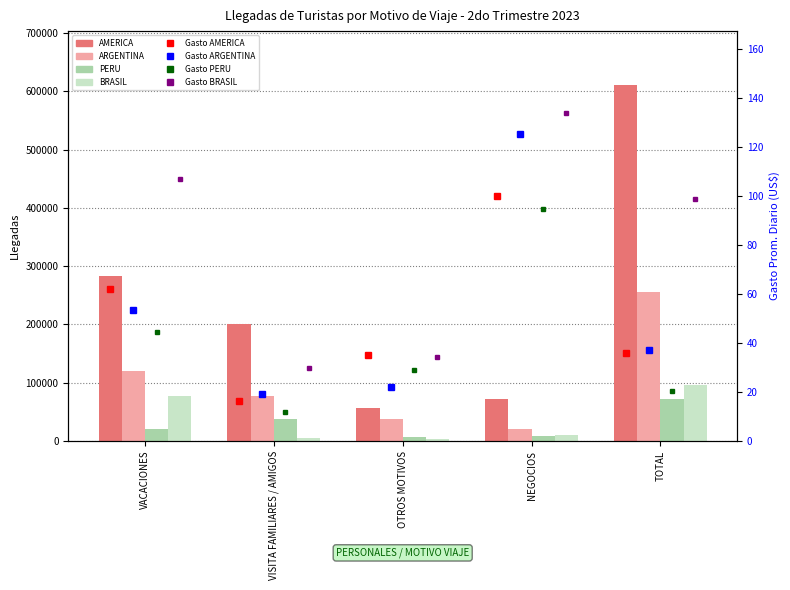

Where does the AMERICA series first go above 199886?

VACACIONES